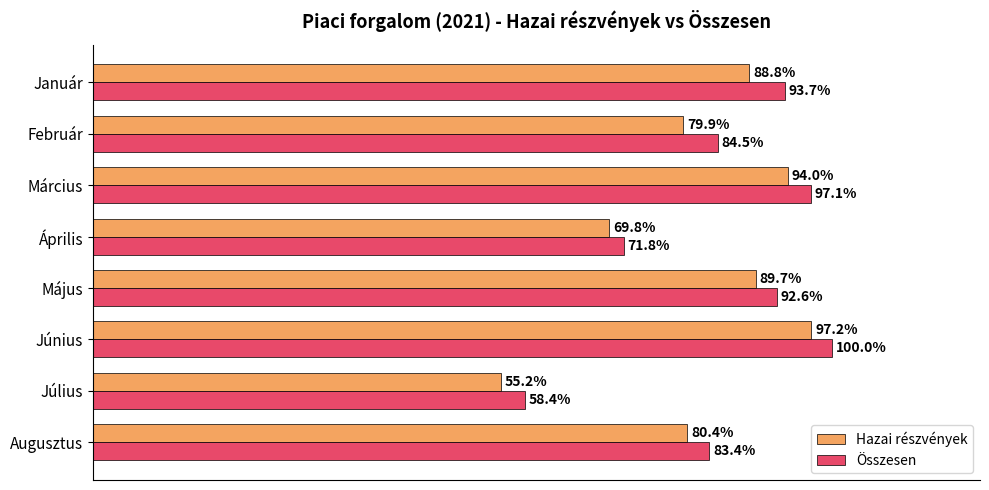

At which category is the sum across all series the highest?

Június